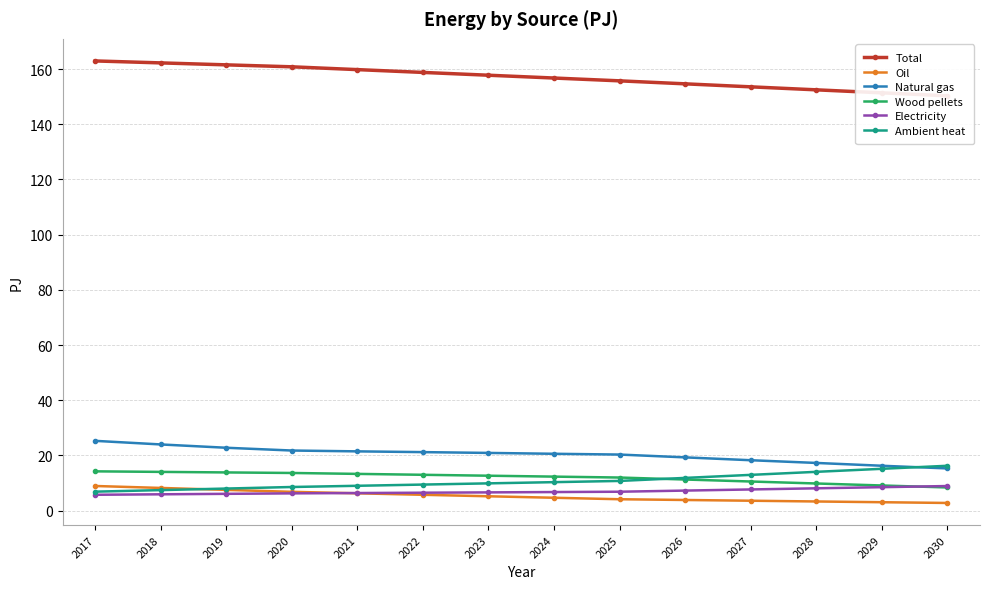

What is the value of the Ambient heat point at the 14th from the left?

16.2